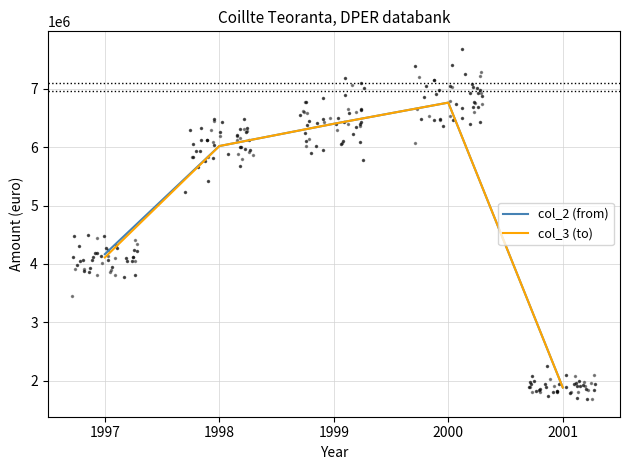

What is the highest value of the col_2 (from) series?

6760000